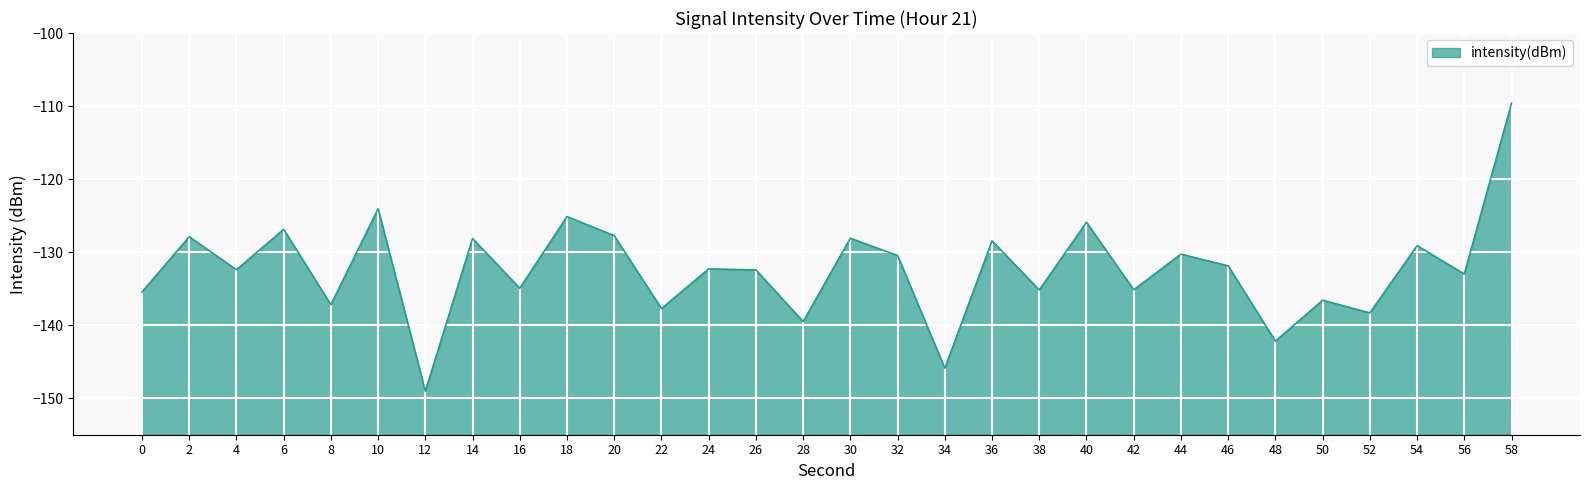

What is the value of the 6th point from the left?

-124.1